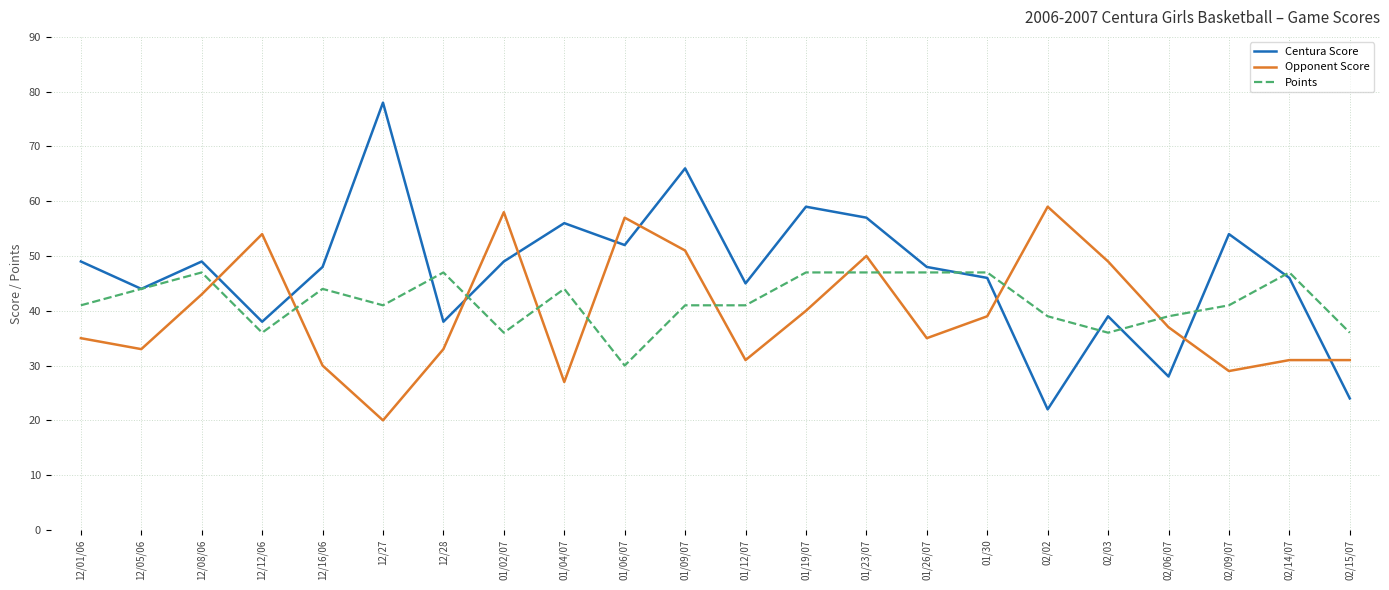

Which series changed the most between 12/05/06 and 01/30?

Opponent Score